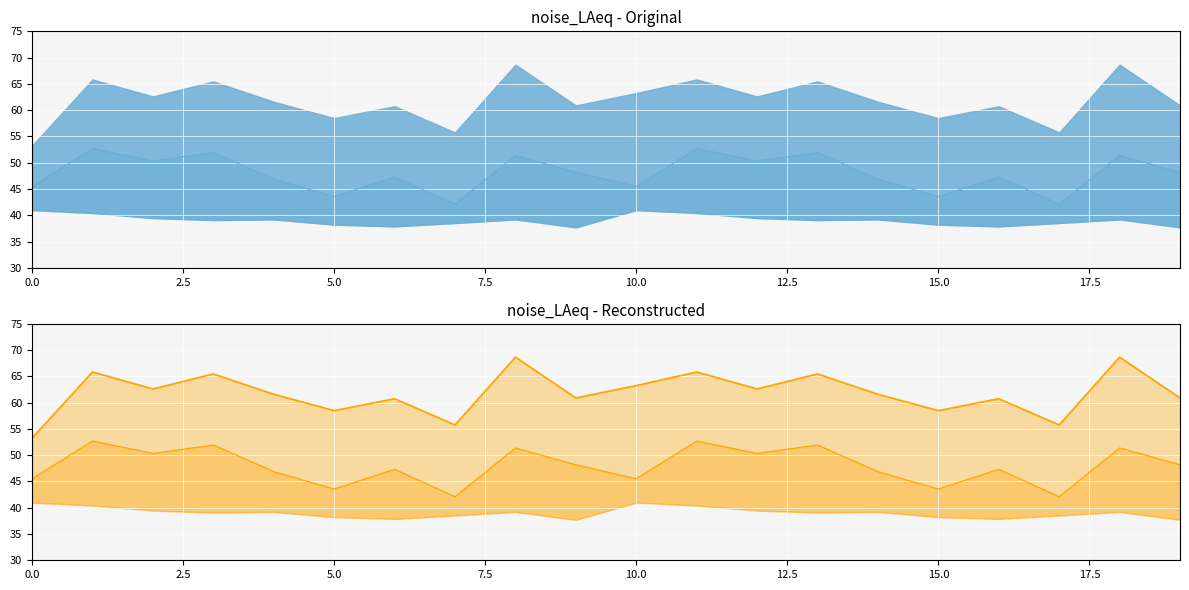

What is the difference between the maximum and second lowest values in the noise_LA_min series?

10.6